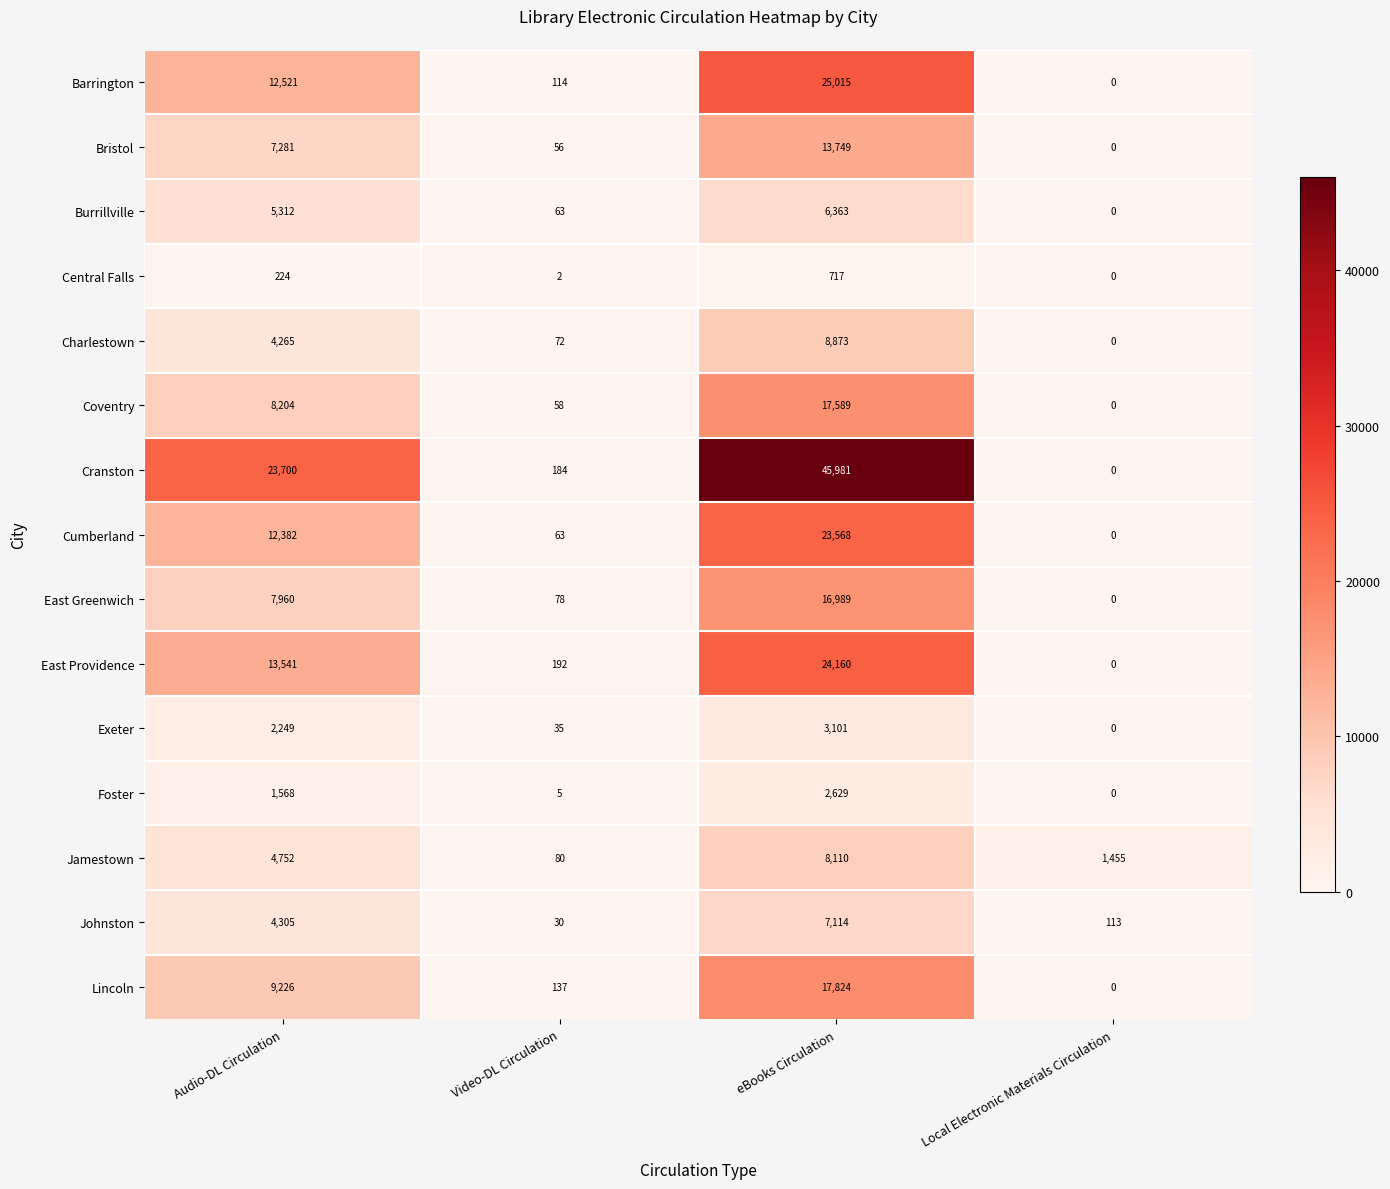

True or false: Jamestown has a value of 8110 at eBooks Circulation.

True